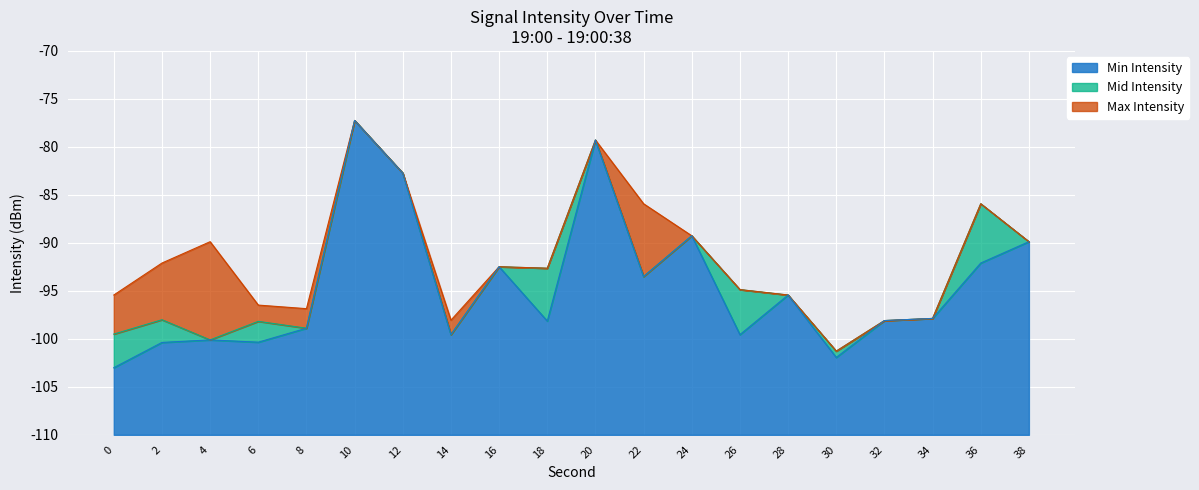

The Min Intensity series shows 19.8 at 34. True or false?

False